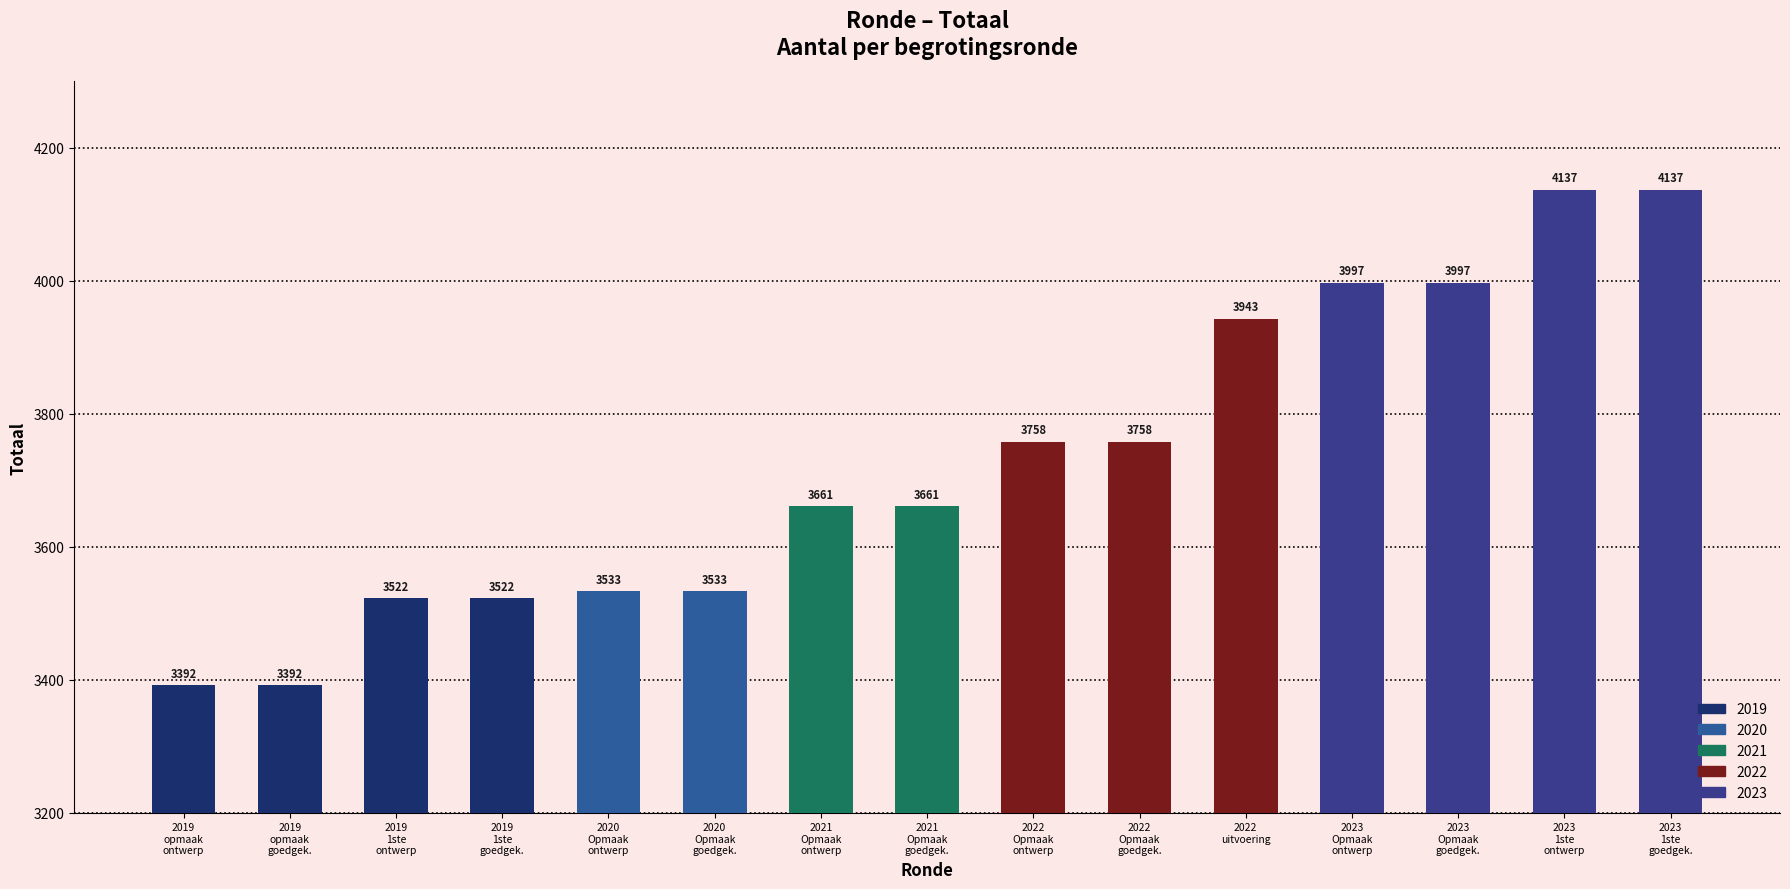

Reading right to left, transcribe all the data shown in this chart.

2023
1ste
goedgek.=4137	2023
1ste
ontwerp=4137	2023
Opmaak
goedgek.=3997	2023
Opmaak
ontwerp=3997	2022
uitvoering=3943	2022
Opmaak
goedgek.=3758	2022
Opmaak
ontwerp=3758	2021
Opmaak
goedgek.=3661	2021
Opmaak
ontwerp=3661	2020
Opmaak
goedgek.=3533	2020
Opmaak
ontwerp=3533	2019
1ste
goedgek.=3522	2019
1ste
ontwerp=3522	2019
opmaak
goedgek.=3392	2019
opmaak
ontwerp=3392